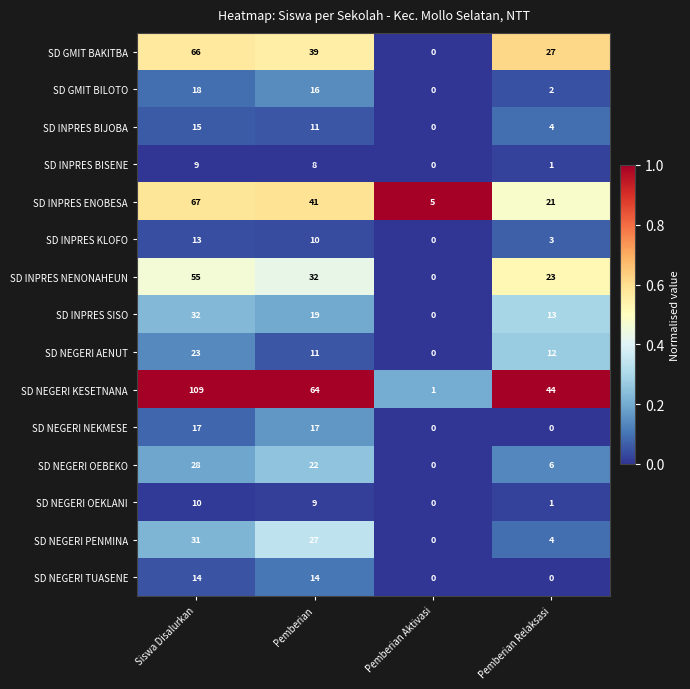

What is the total value across all series at Siswa Disalurkan?

507